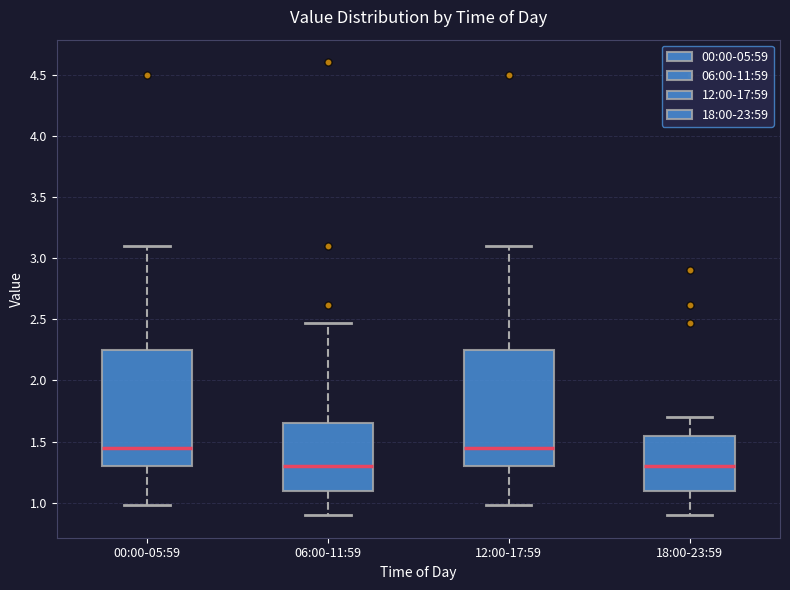

Where is the lower edge of the box for 12:00-17:59 on the y-axis? The values are not printed on the chart, so give them approximately, as read against the axis.

1.30